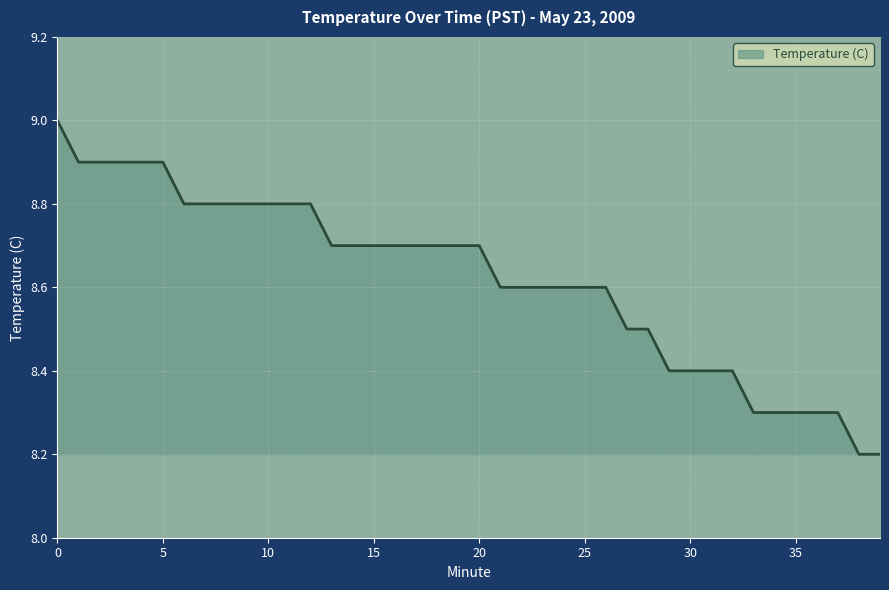

What is the difference between the maximum and minimum values?

0.8